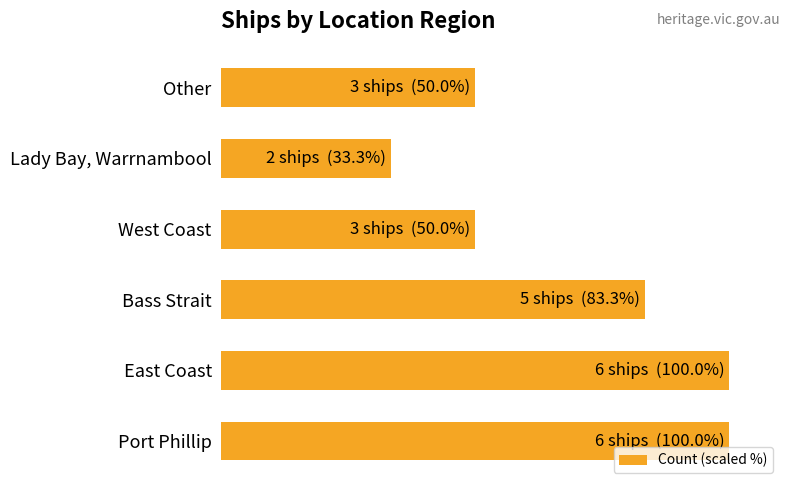

Are the bars horizontal?

Yes